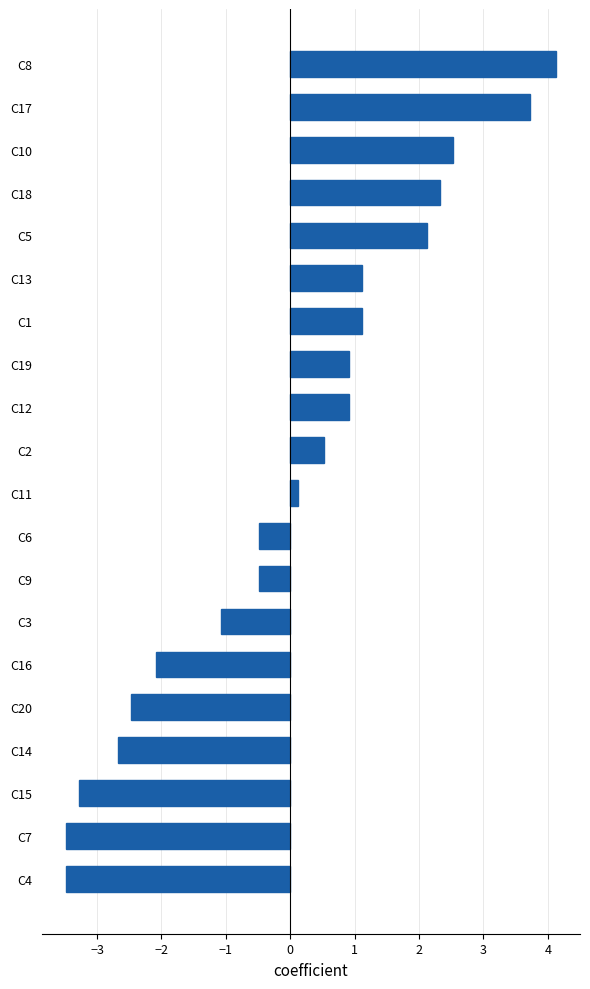

Which has a higher value, C3 or C2?

C2